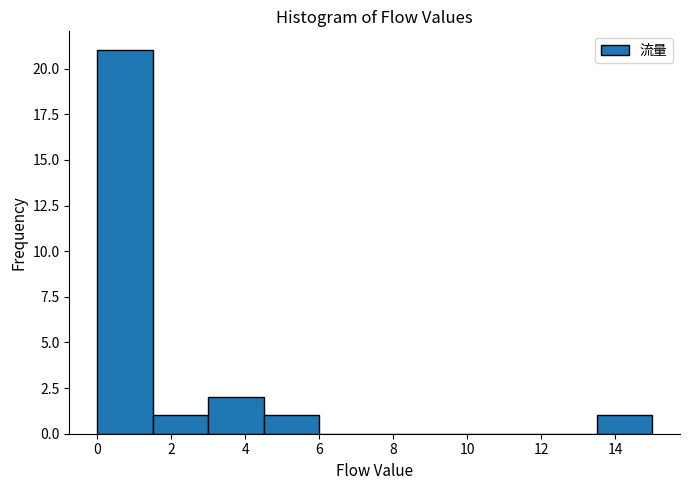

Reading left to right, transcribe this chart: for each bar, give the range it covers on the x-axis and its height. Neither the bar edges nor the heights are printed on the chart, so give them approximately, as read against the axes.

0.0 to 1.5: 21
1.5 to 3.0: 1
3.0 to 4.5: 2
4.5 to 6.0: 1
6.0 to 7.5: 0
7.5 to 9.0: 0
9.0 to 10.5: 0
10.5 to 12.0: 0
12.0 to 13.5: 0
13.5 to 15.0: 1